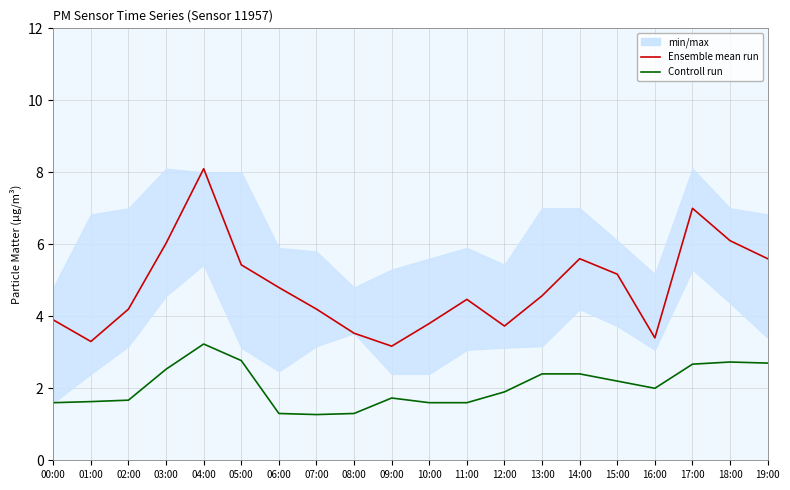

True or false: Controll run and Ensemble mean run cross at least once.

False